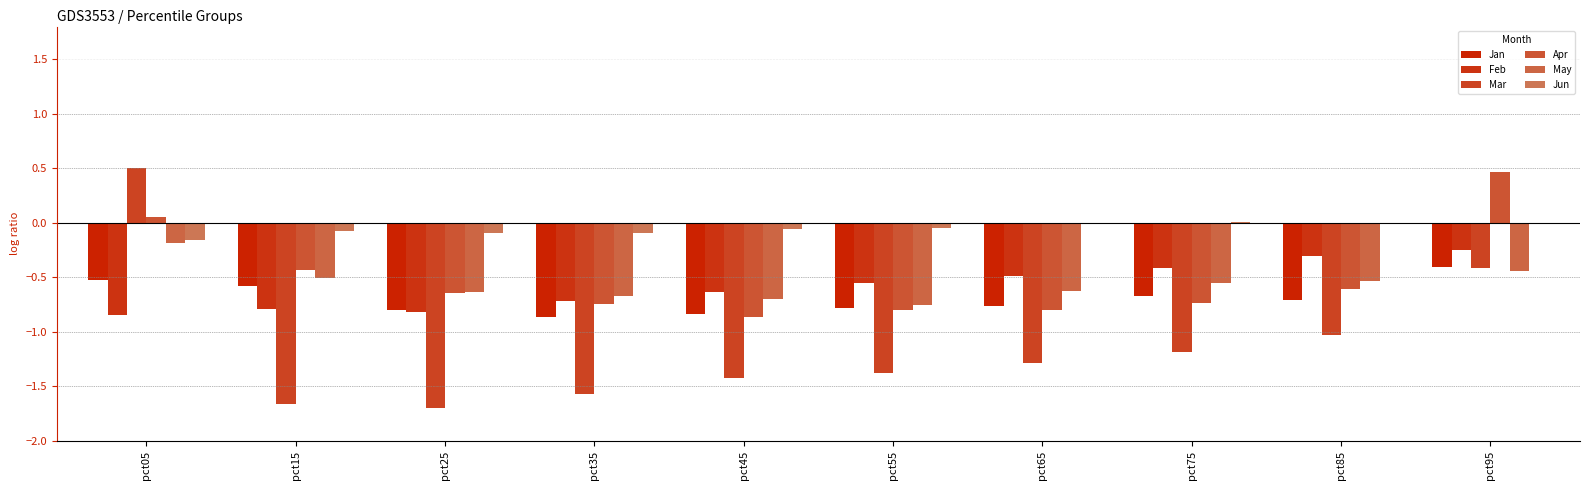

How many positive values does the Mar series have?

1